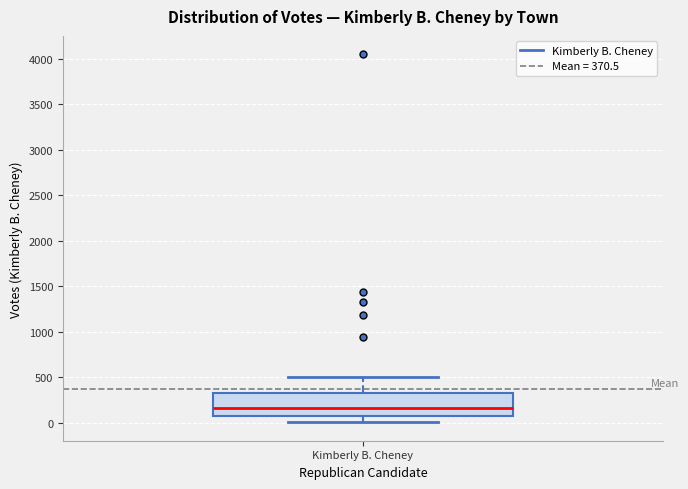

Transcribe this box plot: give where the median line is, the range the box spans, and where the two whiskers end, as read against the y-axis. The values are not printed on the chart, so give them approximately, as read against the axis.

median 150, box 100 to 350, whiskers 0 to 500